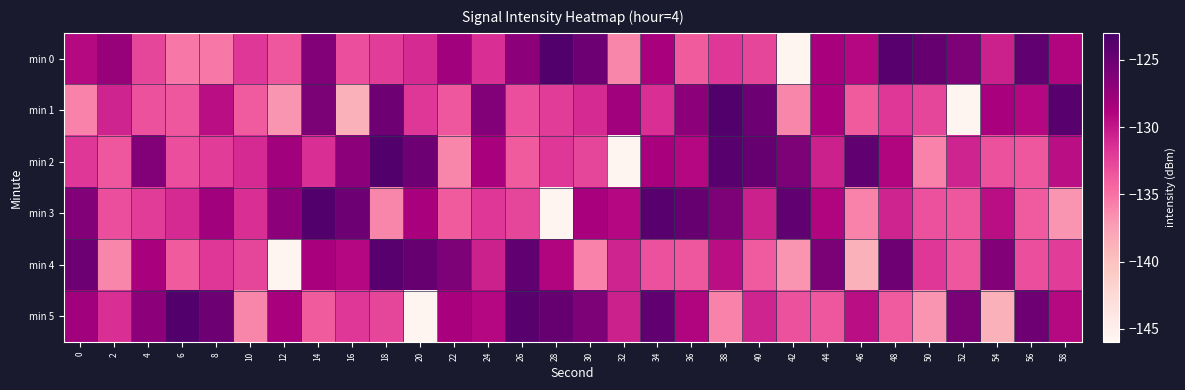

Which series has the largest range (max minus min)?

min 0